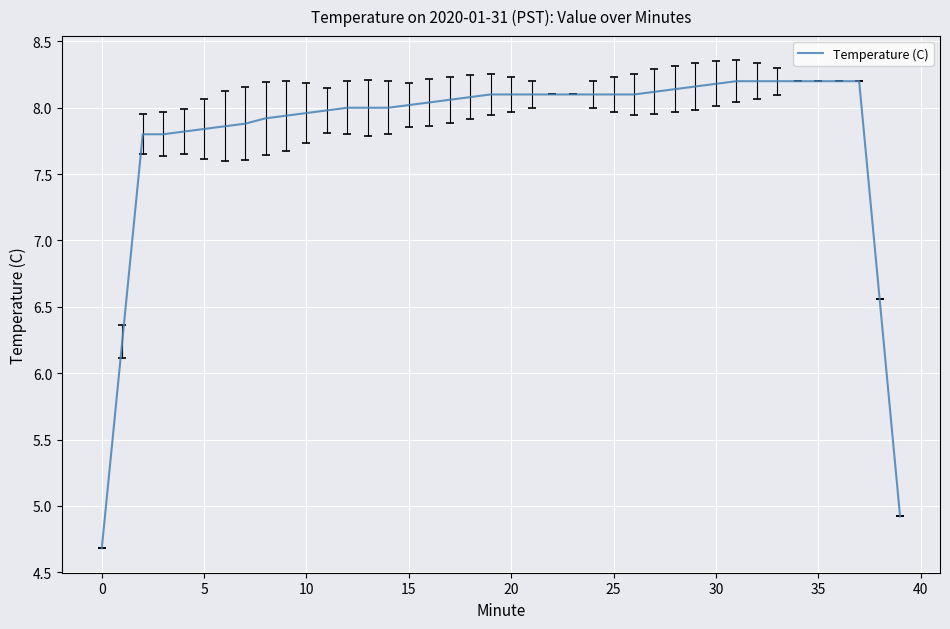

What is the difference between the maximum and minimum values?

3.5